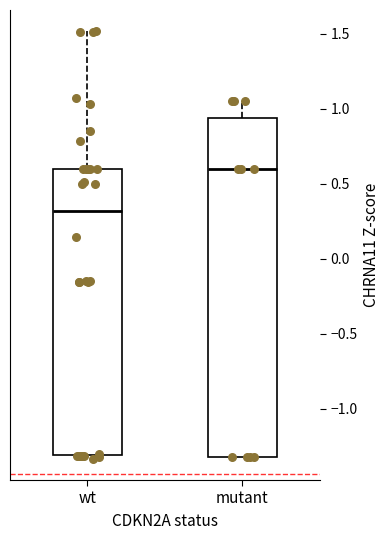

Reading left to right, read every box against the y-axis: the position of its median line, the range the box covers, and the ends of its whiskers. The values are not printed on the chart, so give them approximately, as read against the axis.

wt: median 0.30, box -1.30 to 0.60, whiskers -1.35 to 1.50
mutant: median 0.60, box -1.30 to 0.95, whiskers -1.30 to 1.05